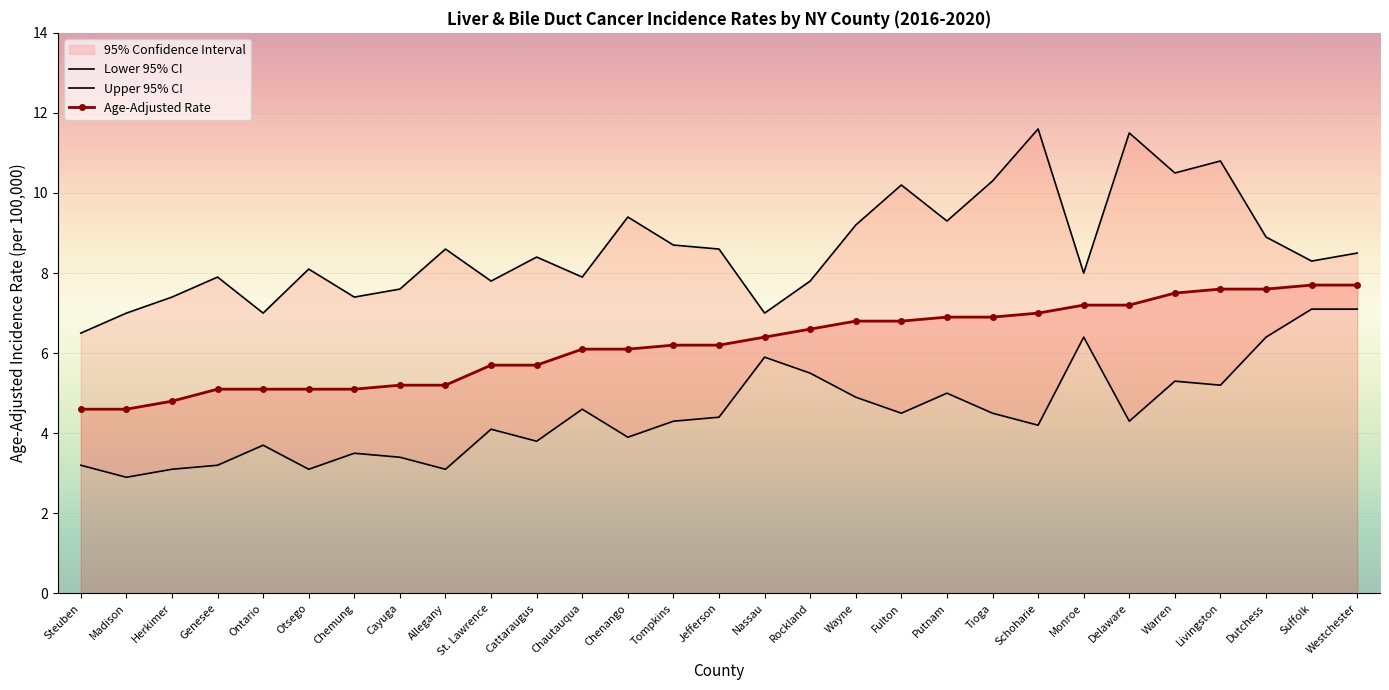

What is the spread (max minus min) of values at Genesee?

4.7